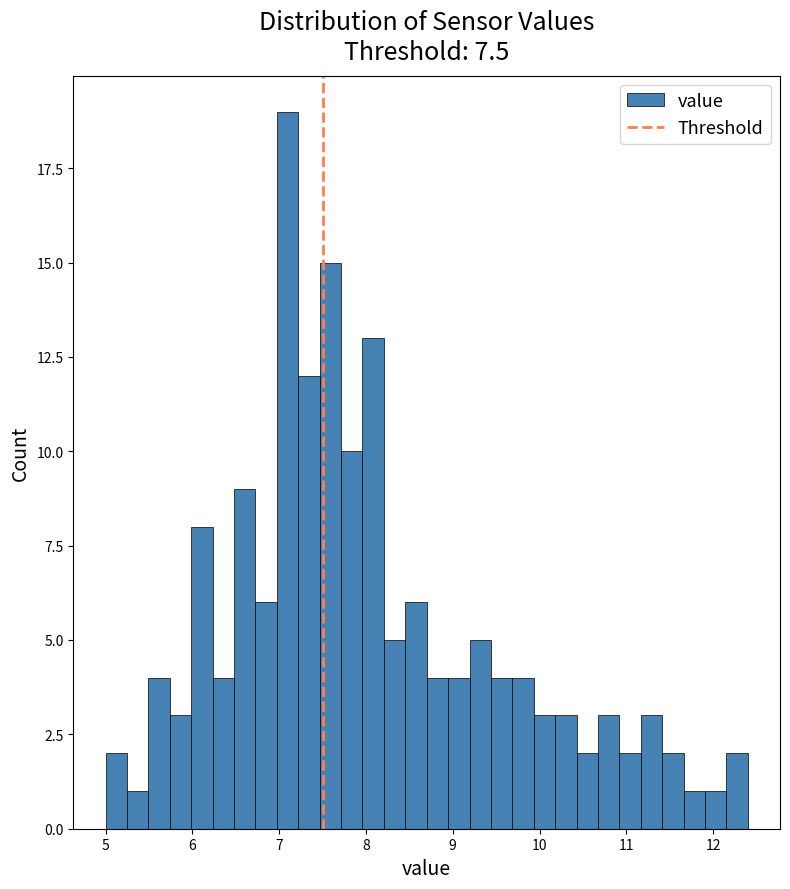

Around what value on the x-axis is the tallest bar? Give the approximate position of its centre, as read against the axis.

7.1